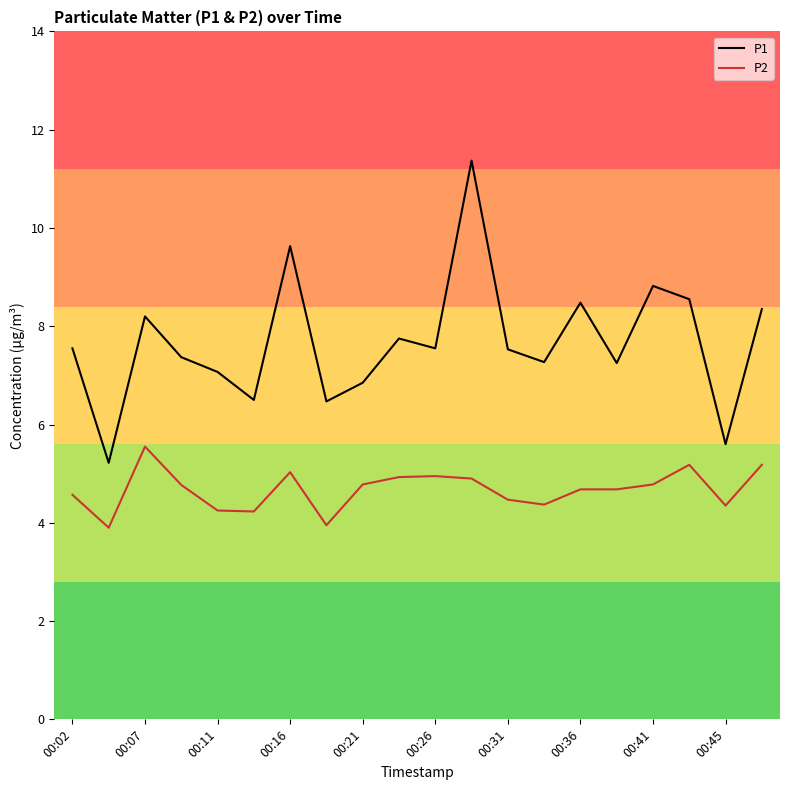

What is the greatest value displayed?

11.4